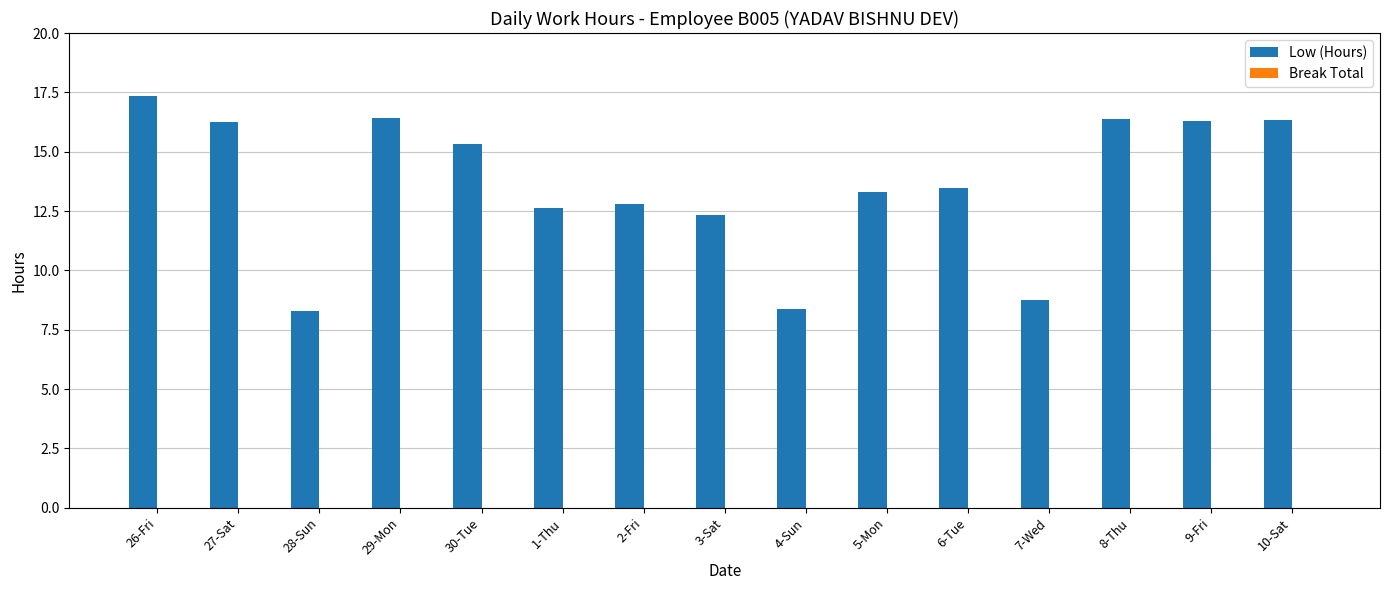

What is the difference between the maximum and second lowest values?

9.0